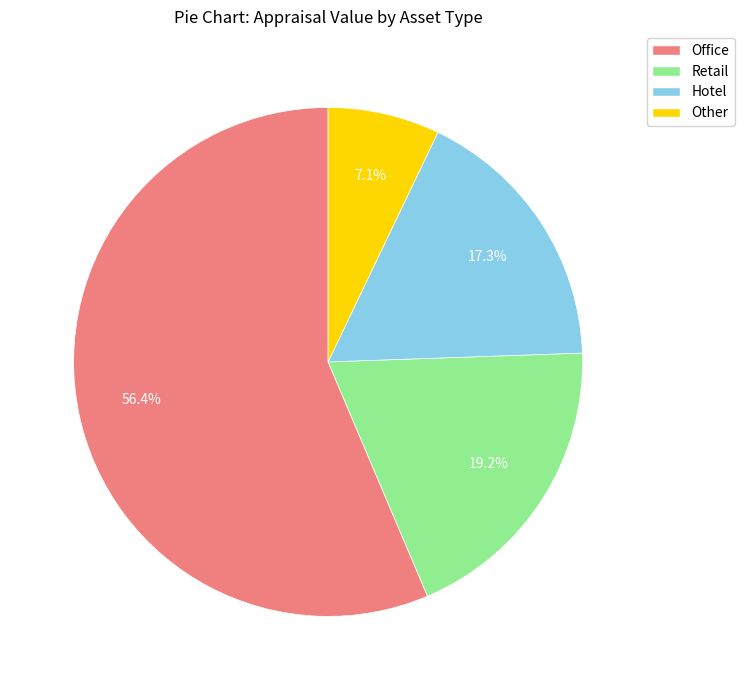

What is the smallest slice in the pie chart?

Other